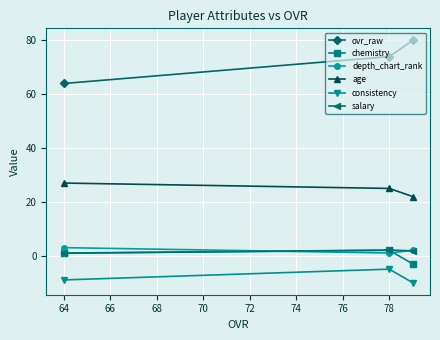

At which label does depth_chart_rank first exceed 2?

64